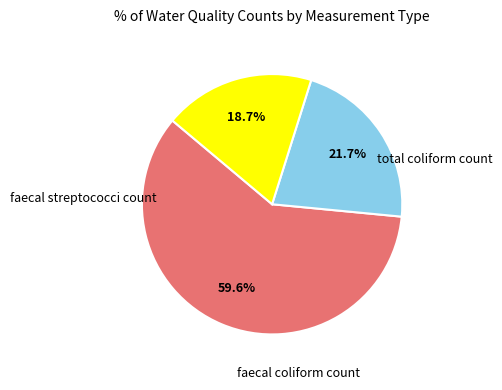

Is there a majority slice in this chart?

Yes